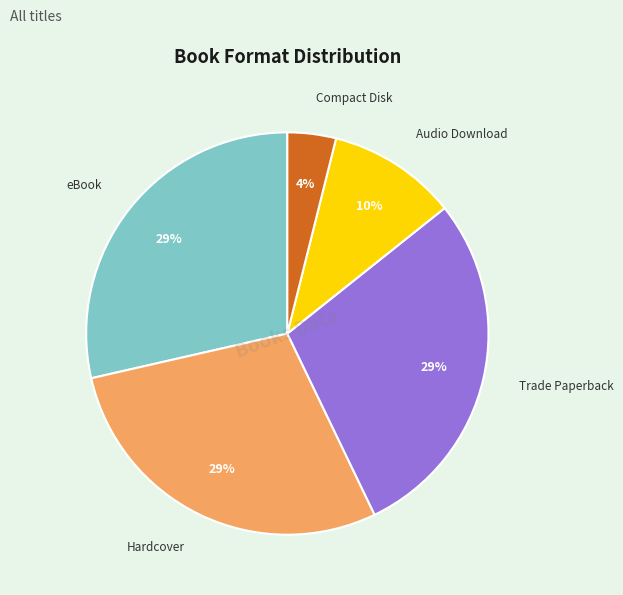

To the nearest percent, what portion does Hardcover represent?

29%